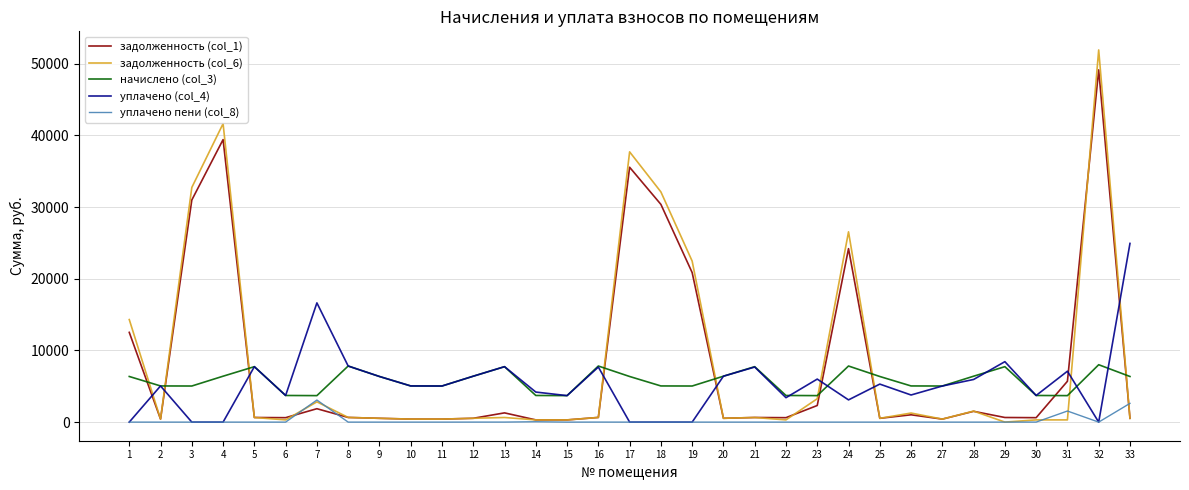

Which series has the largest range (max minus min)?

задолженность (col_6)